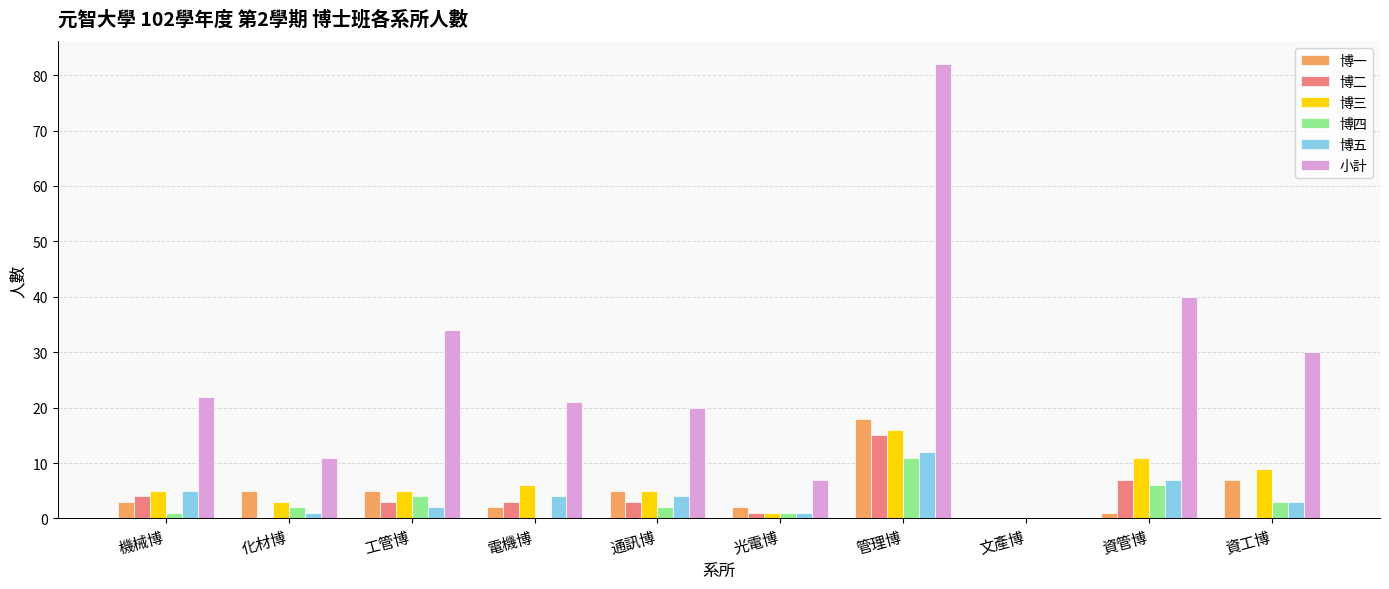

How many groups of bars are there?

10